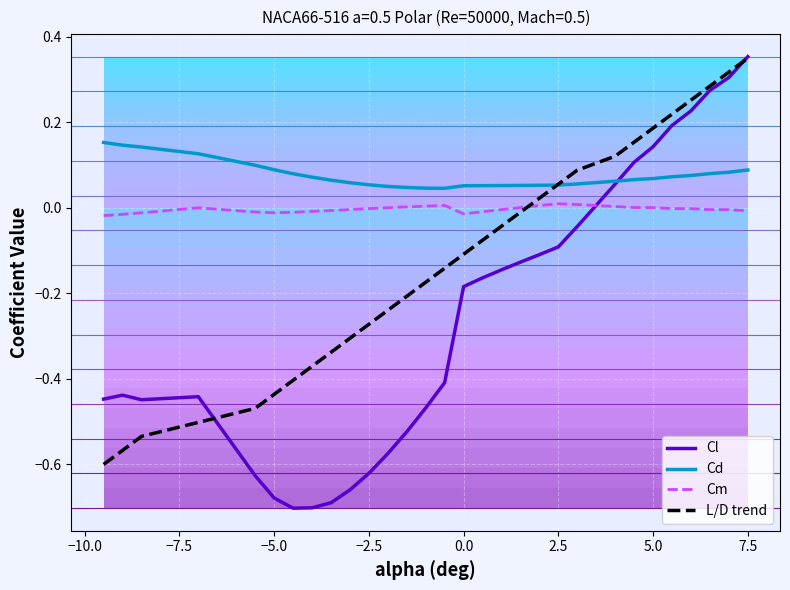

What is the difference between the second highest and minimum values in the L/D trend series?

0.9